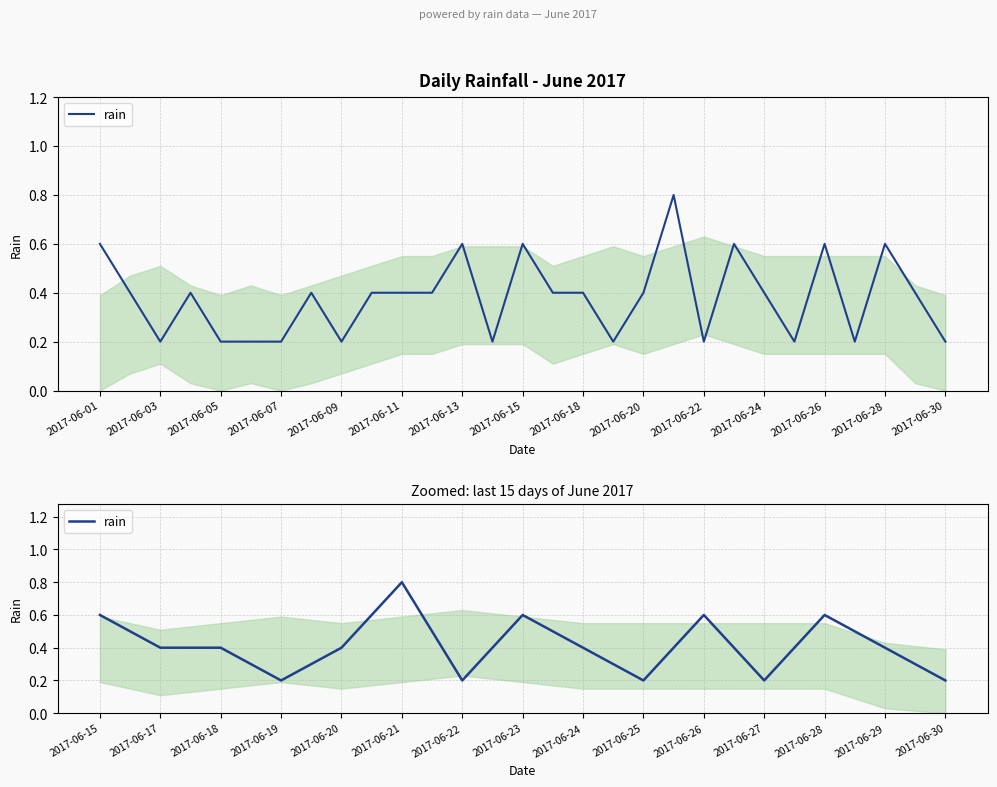

Does the chart have visible grid lines?

Yes